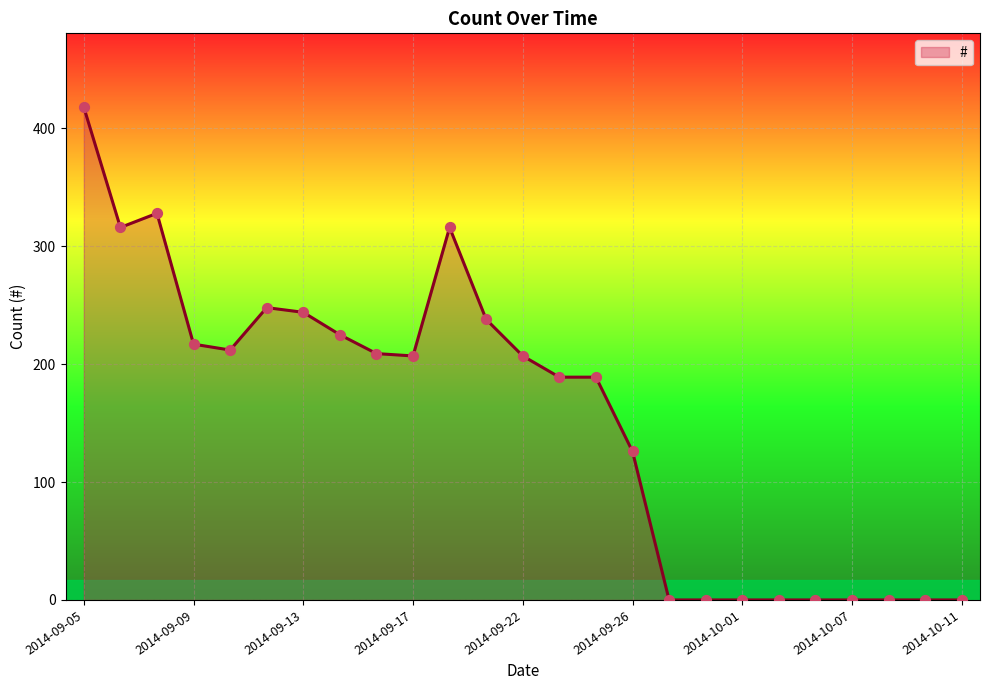

What is the greatest value displayed?

418